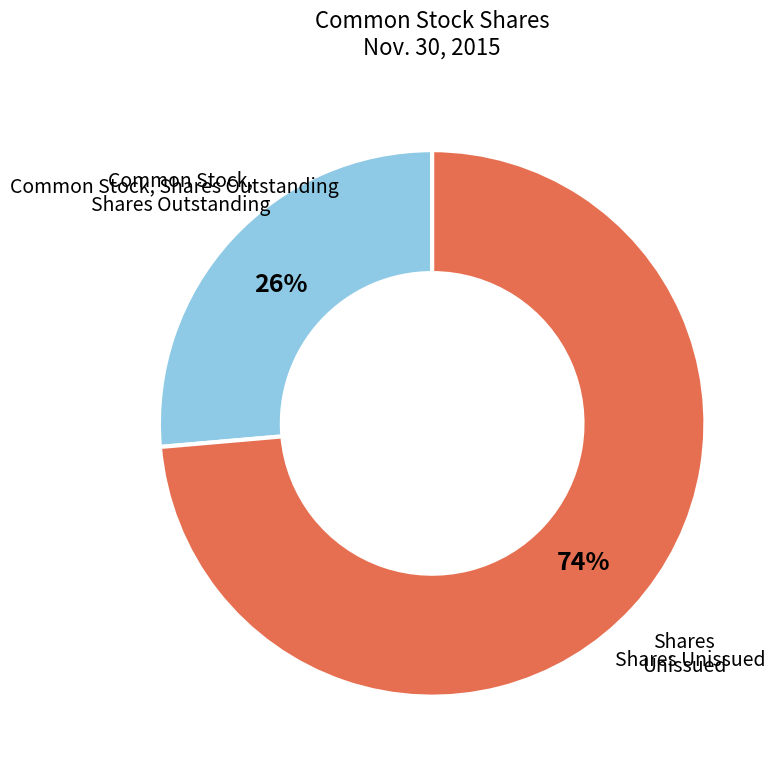

Is there any slice that represents more than half of the pie?

Yes